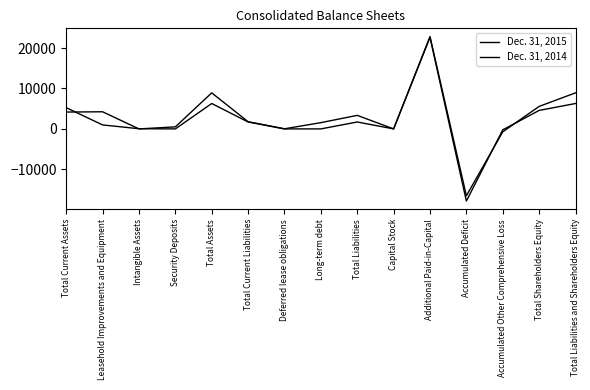

What is the label of the 12th point from the left?

Accumulated Deficit